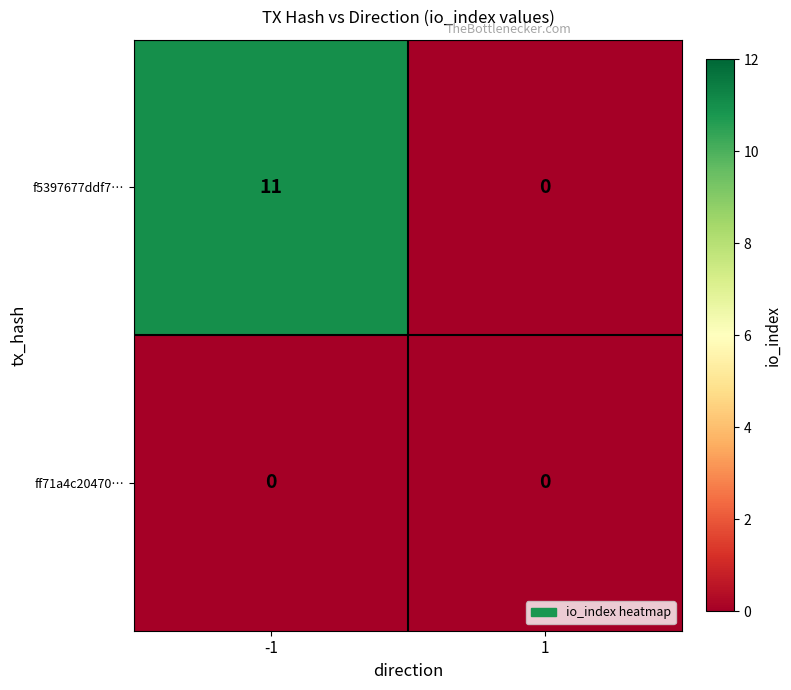

What is the total value across all series at -1?

11